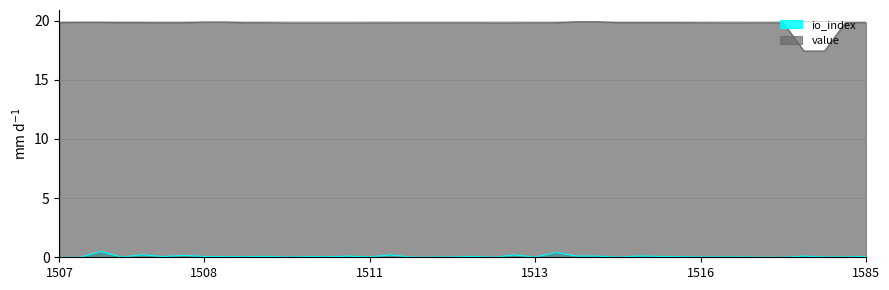

What is the sum of all value values?

788.1